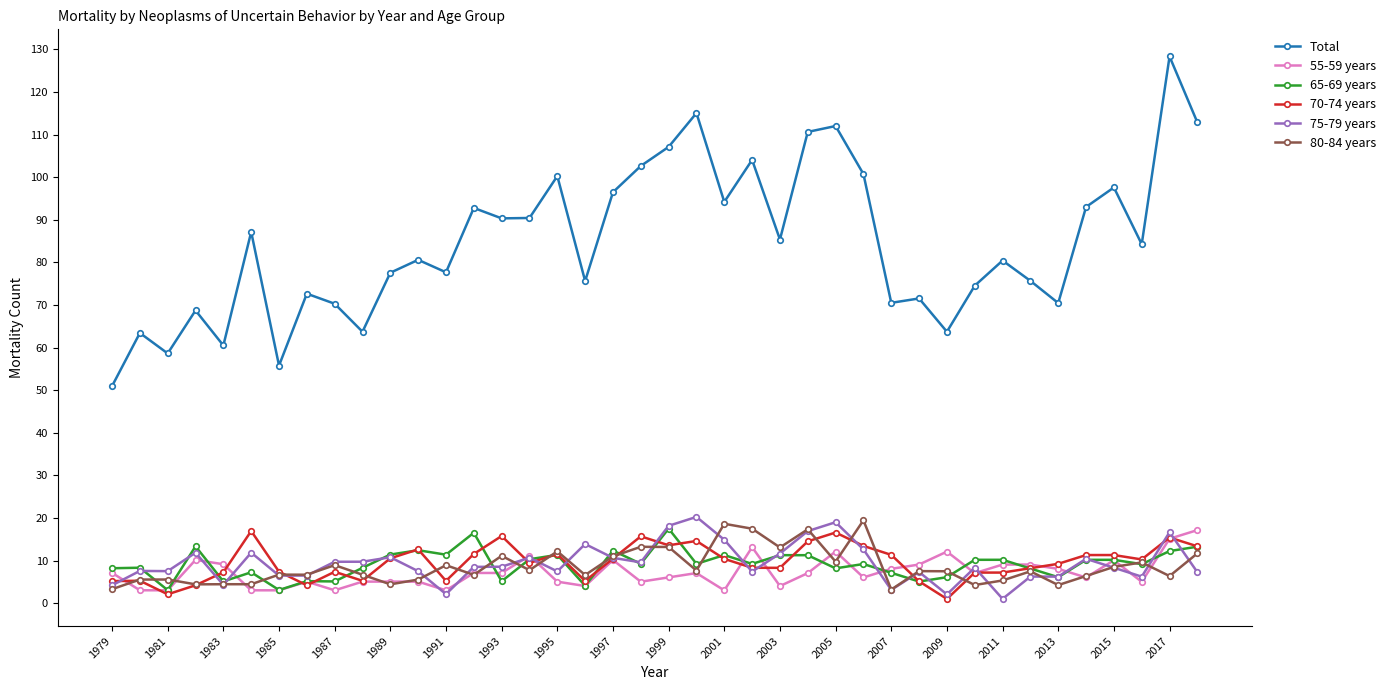

What is the value of the 80-84 years point at the 19th from the left?

11.0